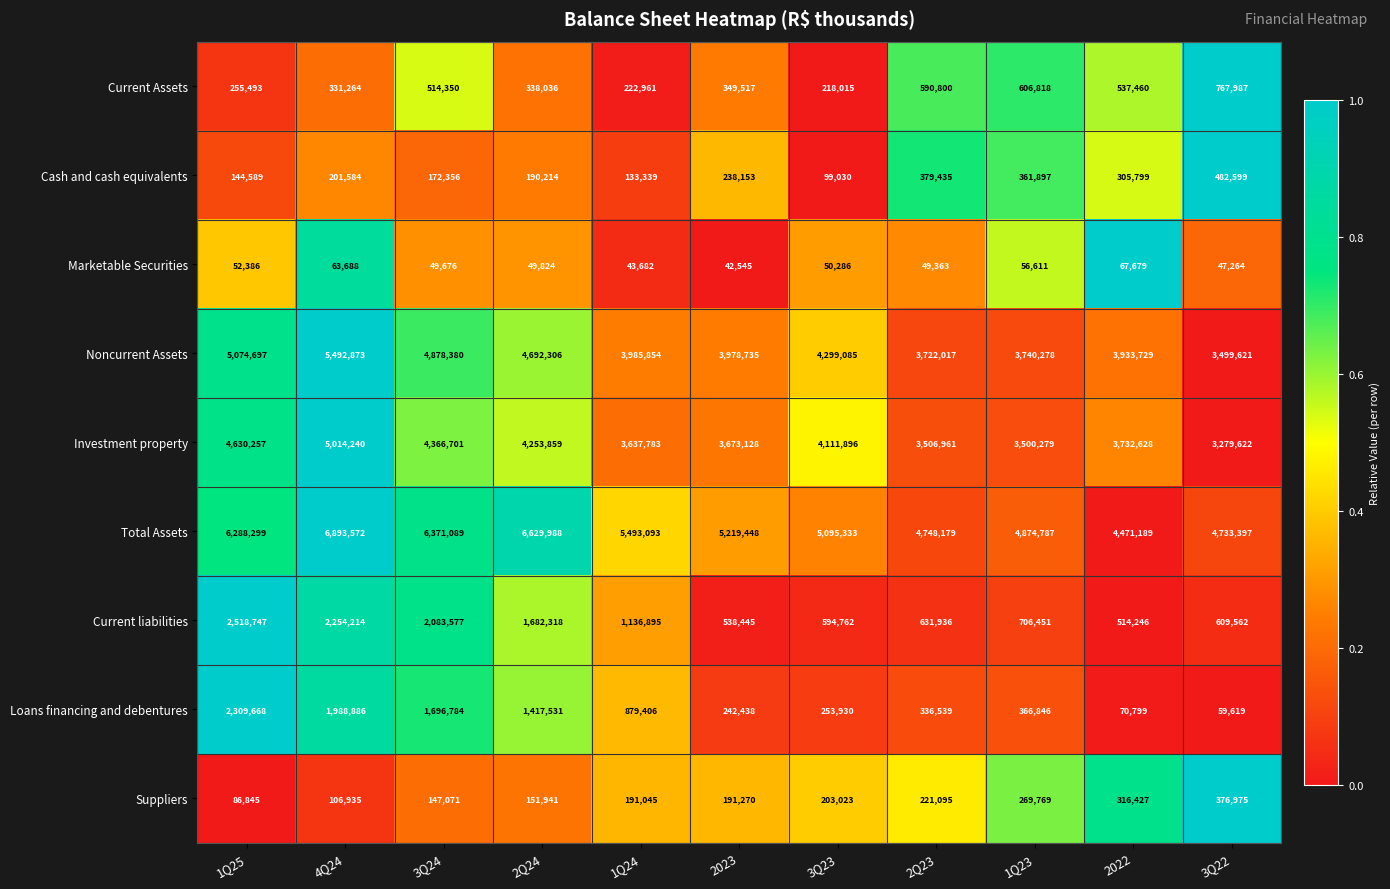

At how many categories does at least one series exceed 3971482?

11